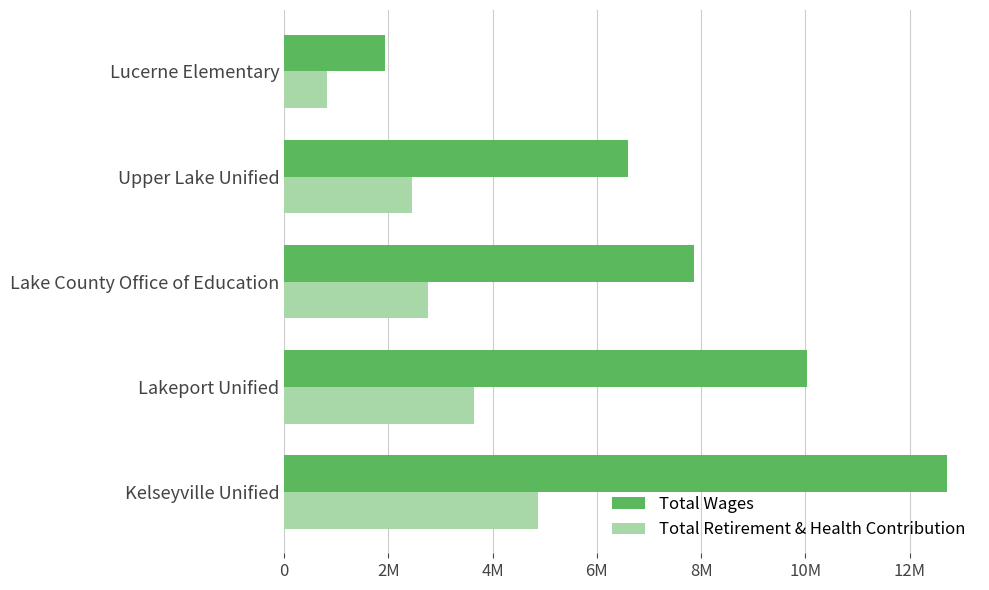

What is the value of the Total Retirement & Health Contribution bar at the 3rd from the left?

2763304